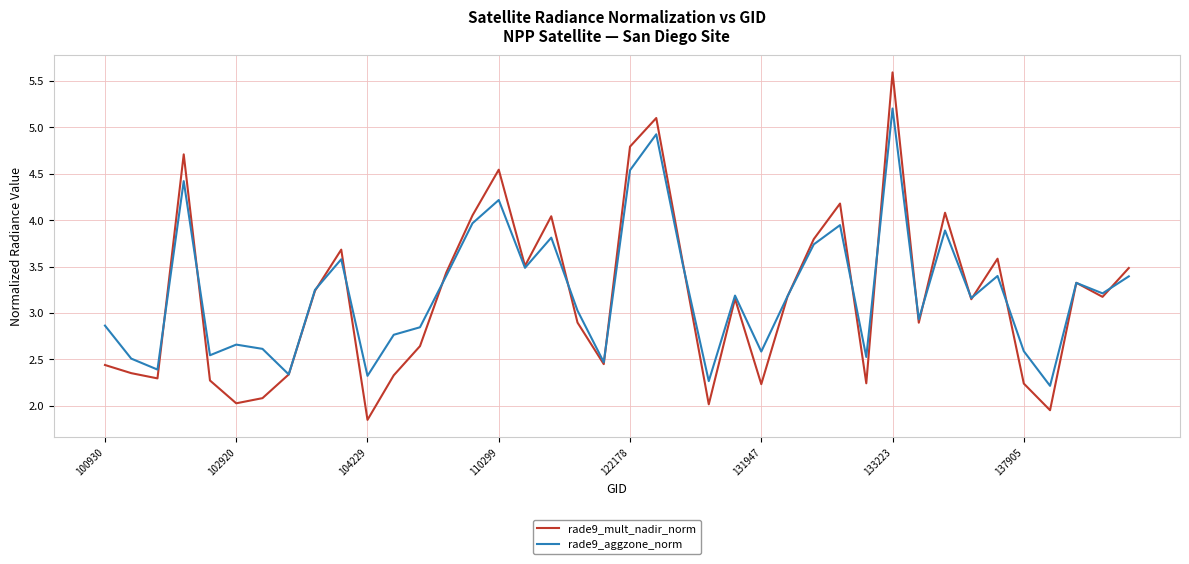

Does the chart have visible grid lines?

Yes